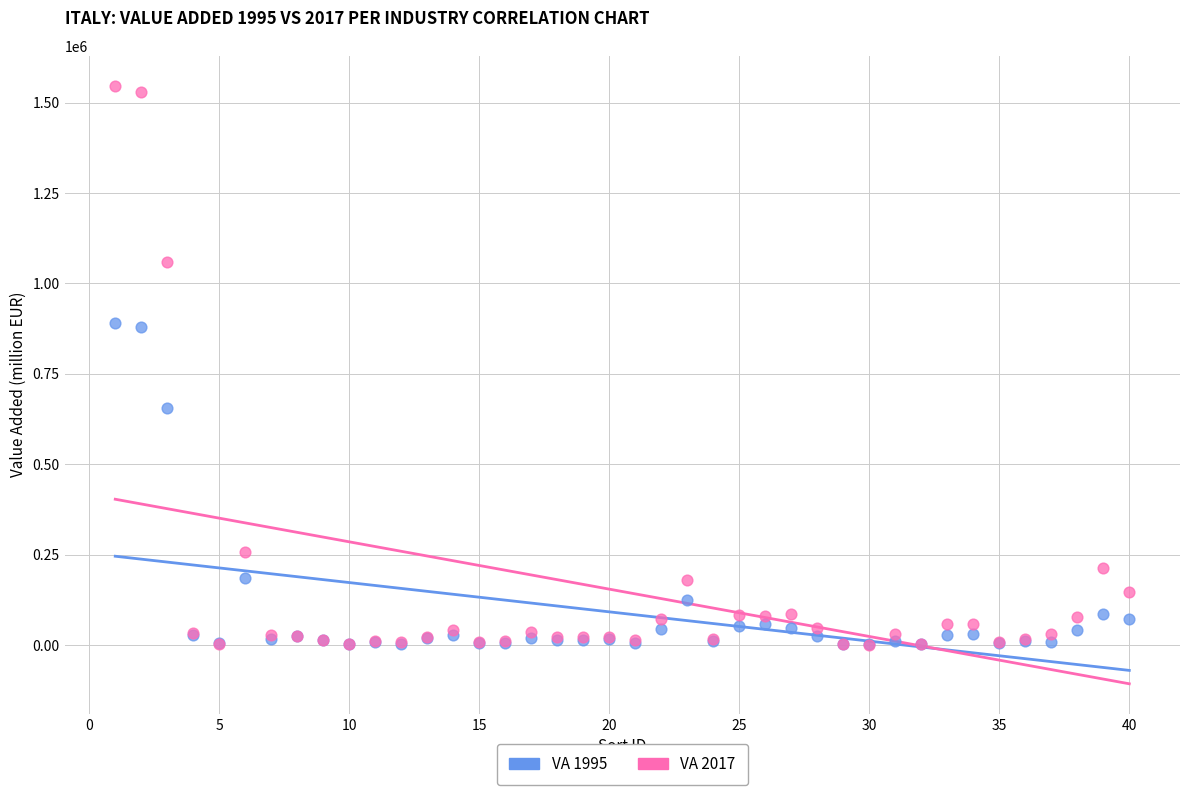

What are all the series names shown in the legend?

VA 1995, VA 2017